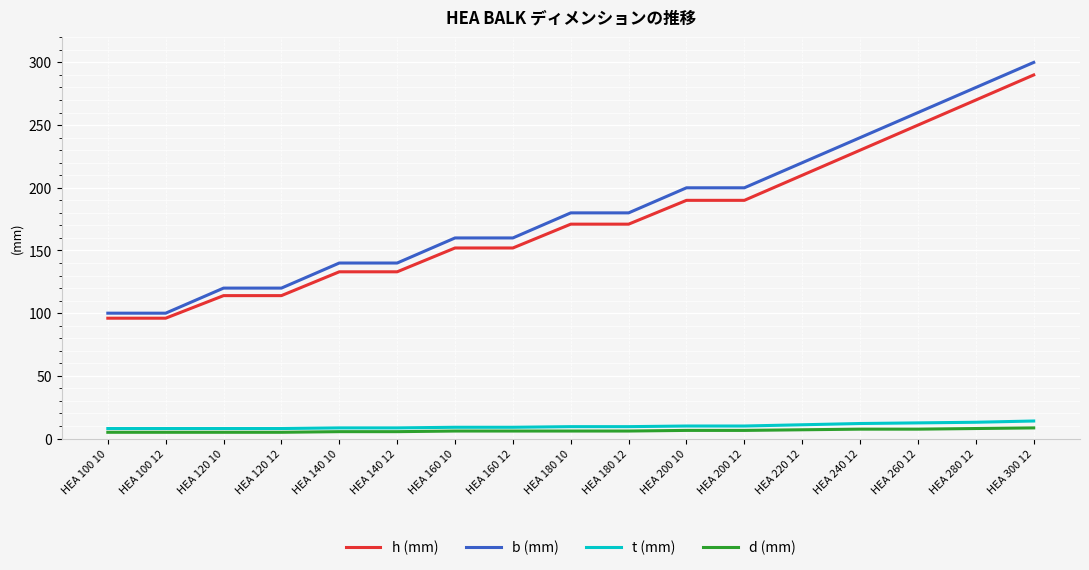

What is the sum of all d (mm) values?

106.5